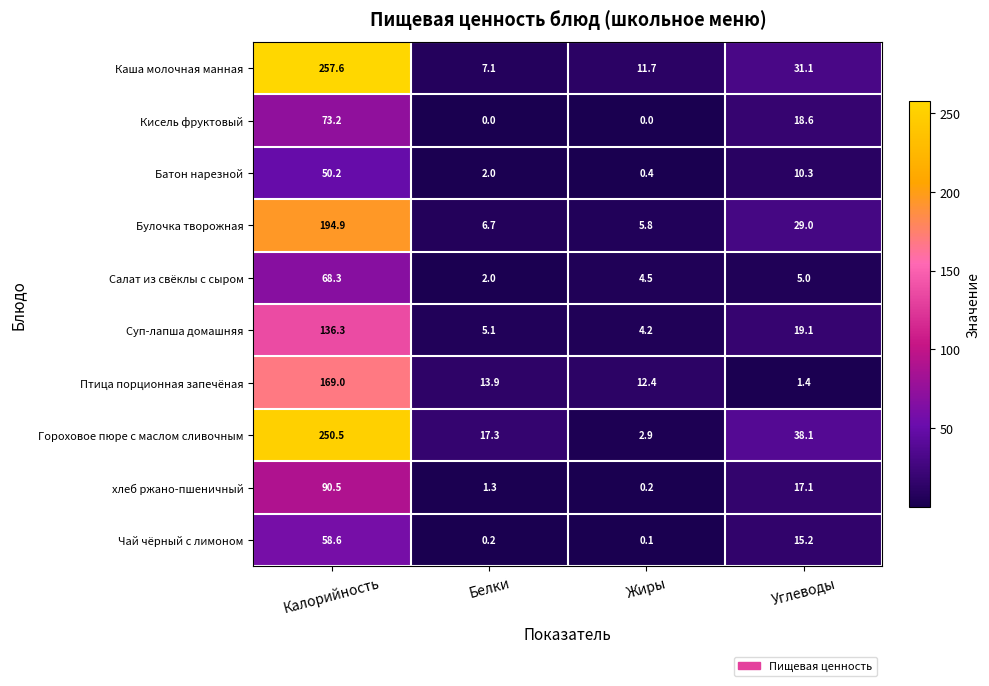

What is the difference between the maximum and second lowest values in the Салат из свёклы с сыром series?

63.8